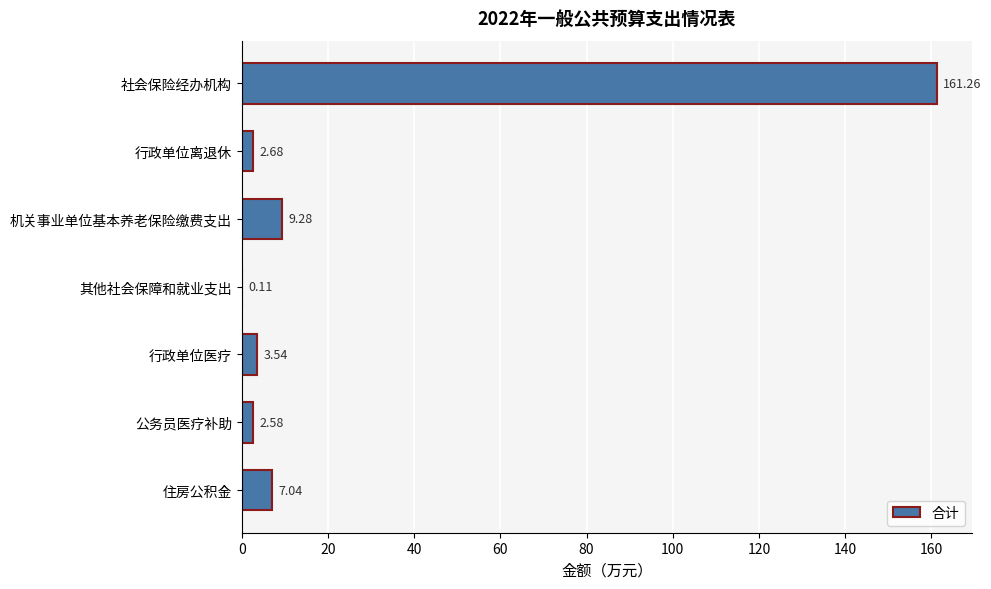

At which label is the value closest to 80?

机关事业单位基本养老保险缴费支出